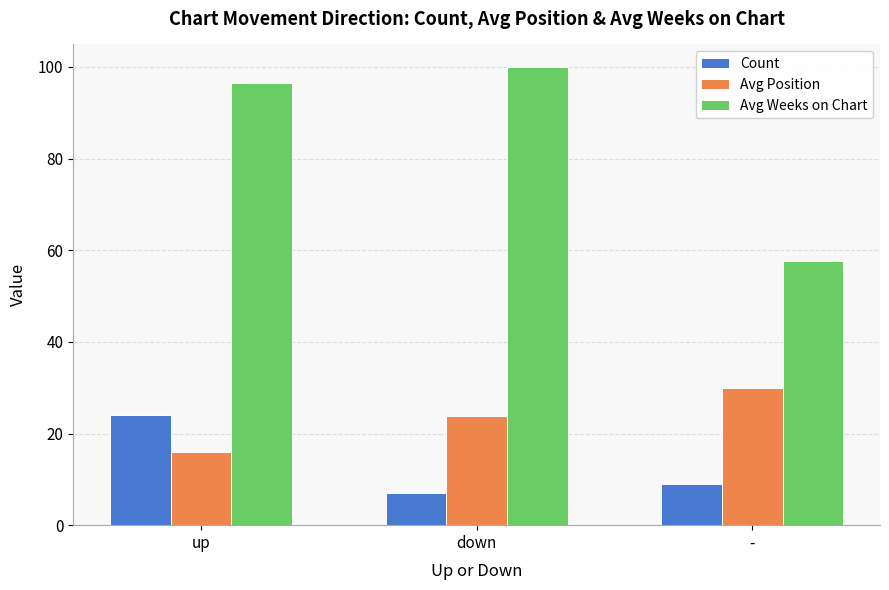

At which category is the sum across all series the highest?

up